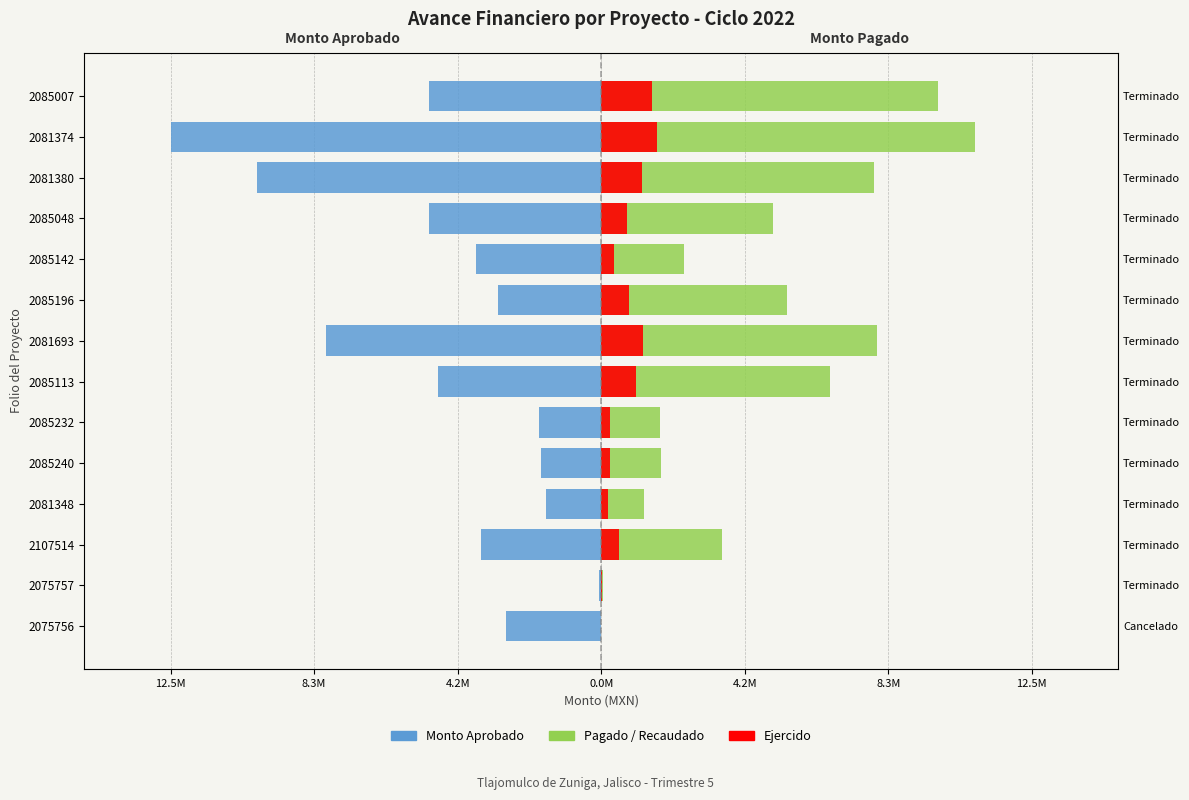

What is the smallest value displayed?

-12500000.0